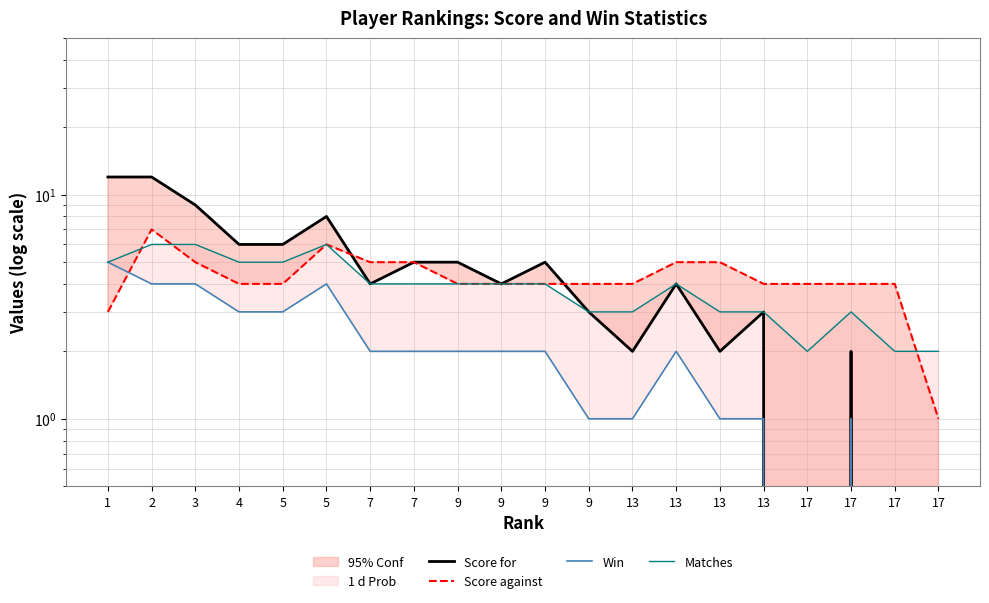

At which category does the chart reach its minimum across all series?

17